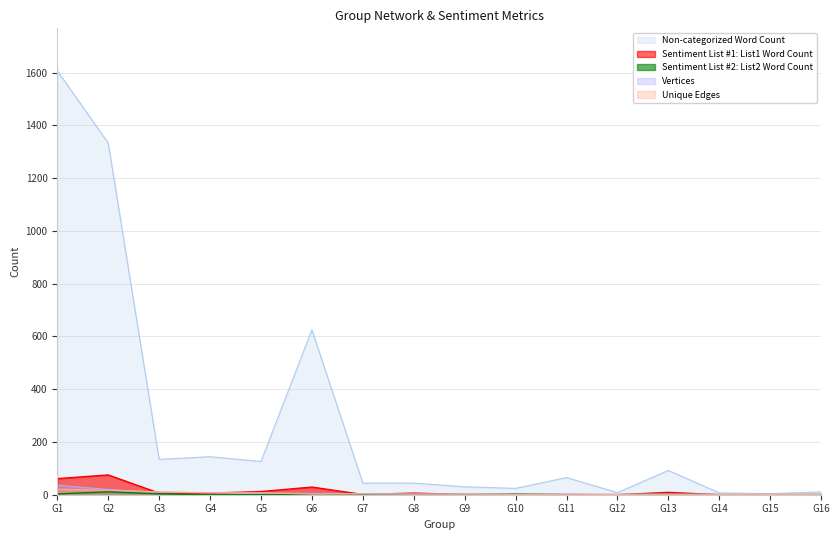

True or false: Unique Edges has more than 1 interior local peaks.

True